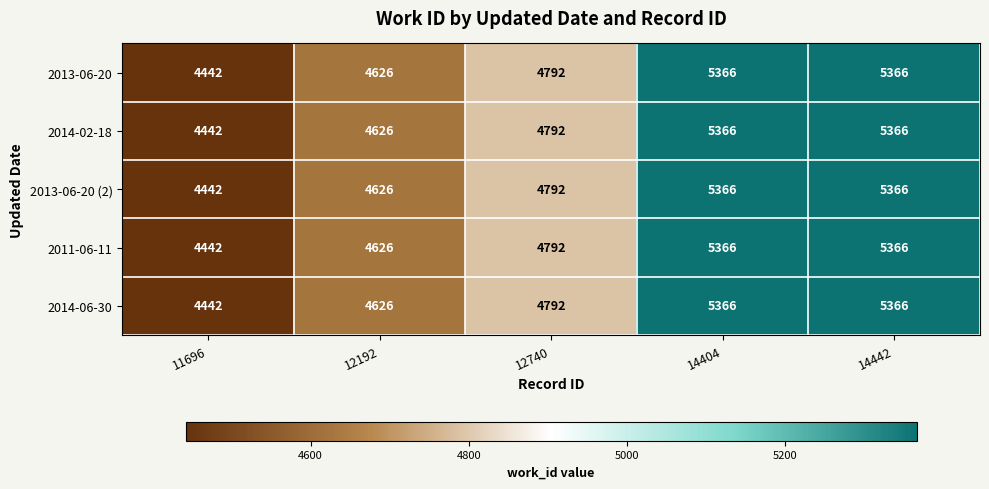

What is the total value across all series at 14442?

26830